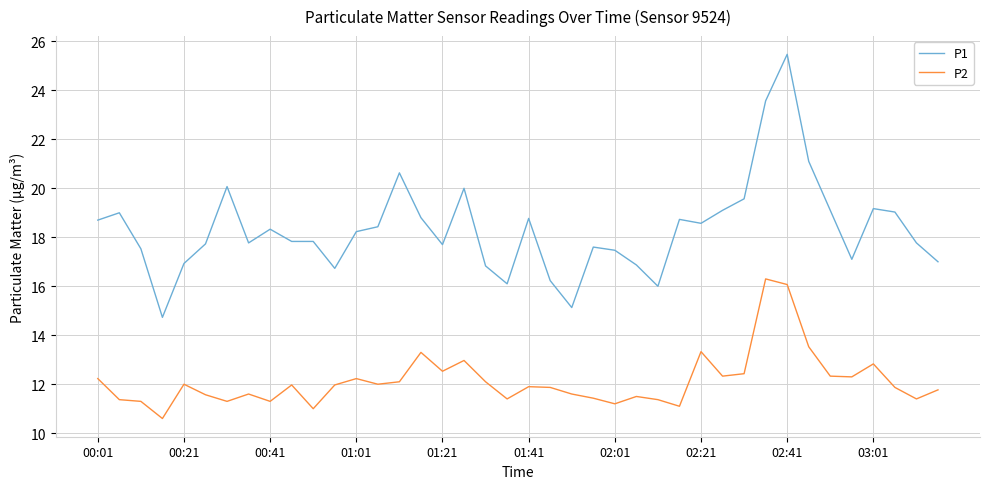

Which series has the largest range (max minus min)?

P1